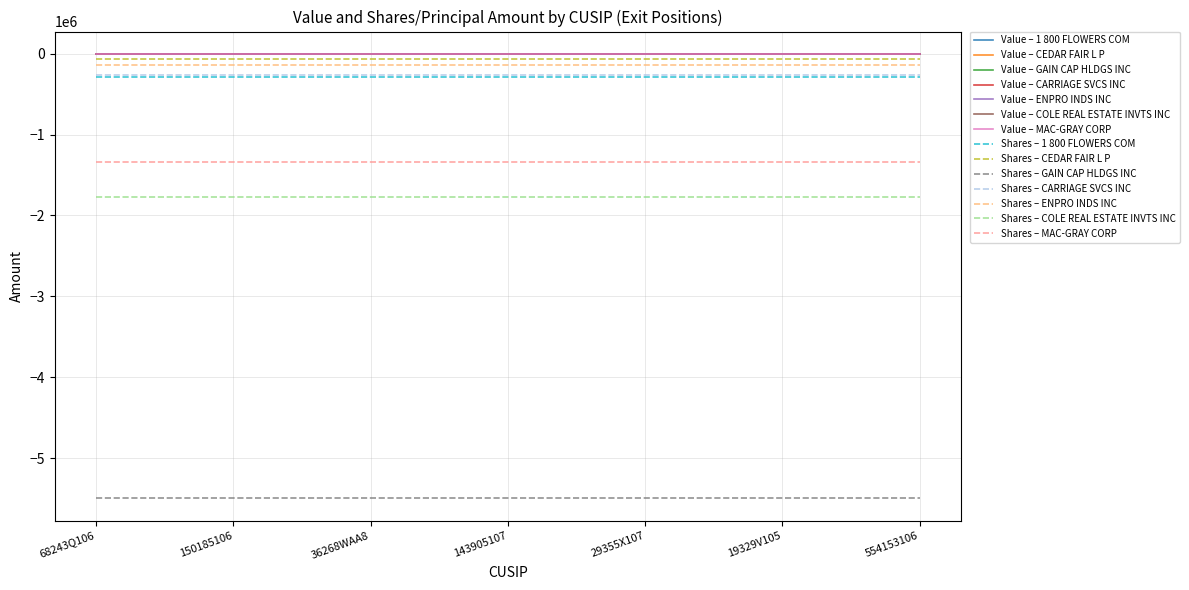

Is this an area chart (filled region under the line)?

No